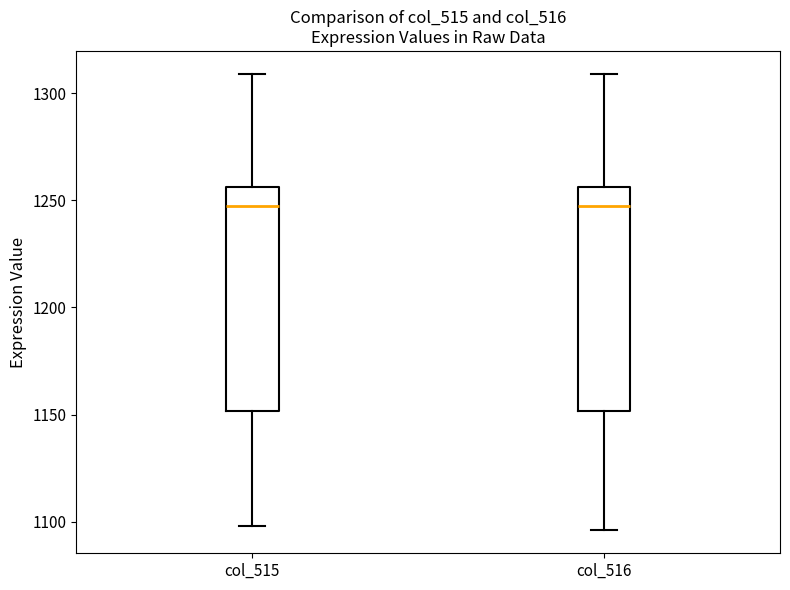

Reading left to right, transcribe this box plot: for each box, give where its median line is, the range the box spans, and where its two whiskers end, as read against the y-axis. The values are not printed on the chart, so give them approximately, as read against the axis.

col_515: median 1250, box 1150 to 1255, whiskers 1100 to 1310
col_516: median 1250, box 1150 to 1255, whiskers 1095 to 1310